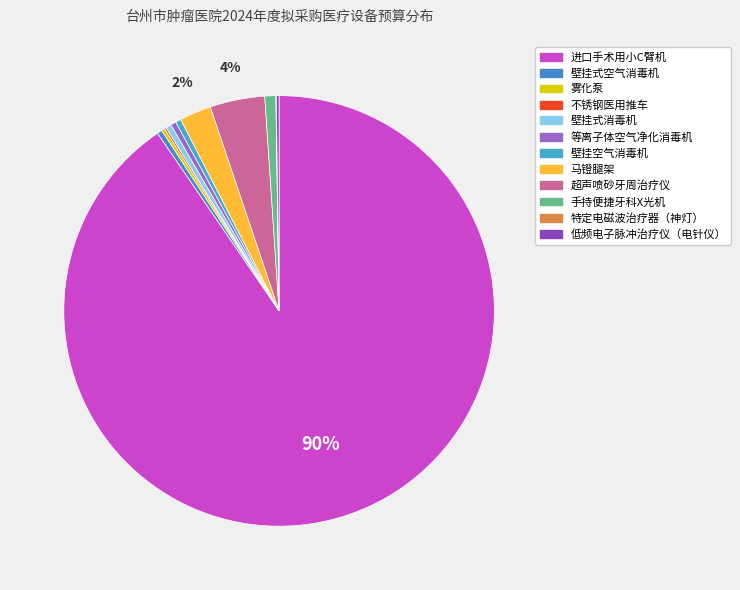

What portion of the pie excludes 壁挂空气消毒机?

99.6%